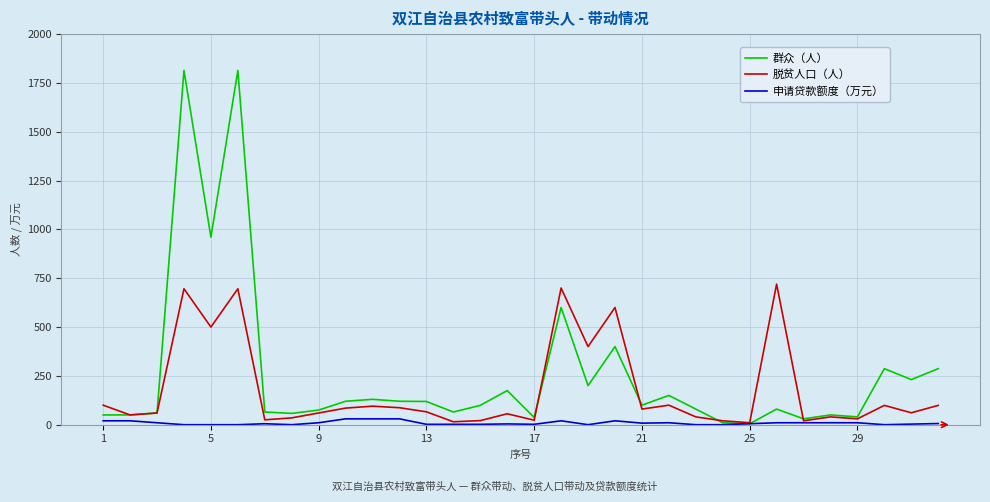

Rank the series by their average value, from highest to lowest.

群众（人）, 脱贫人口（人）, 申请贷款额度（万元）